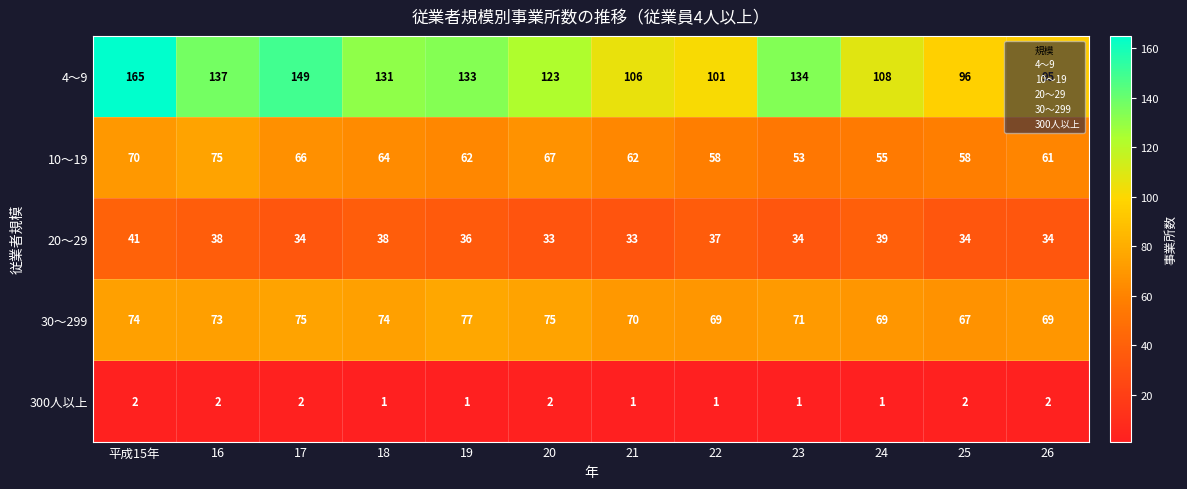

How many distinct data groups are displayed?

5